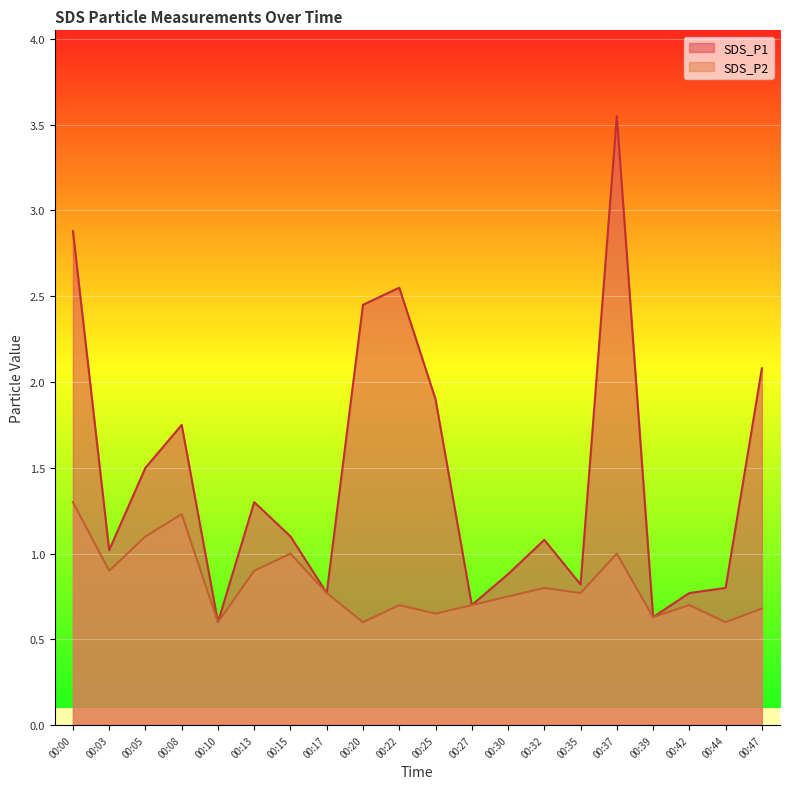

In SDS_P2, how many points are higher than both neighbors (excluding endpoints)?

6